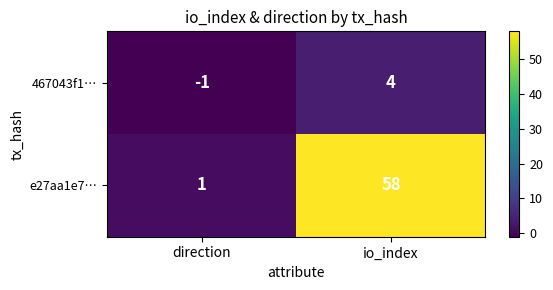

At io_index, list the series in order from largest to smallest.

e27aa1e7…, 467043f1…